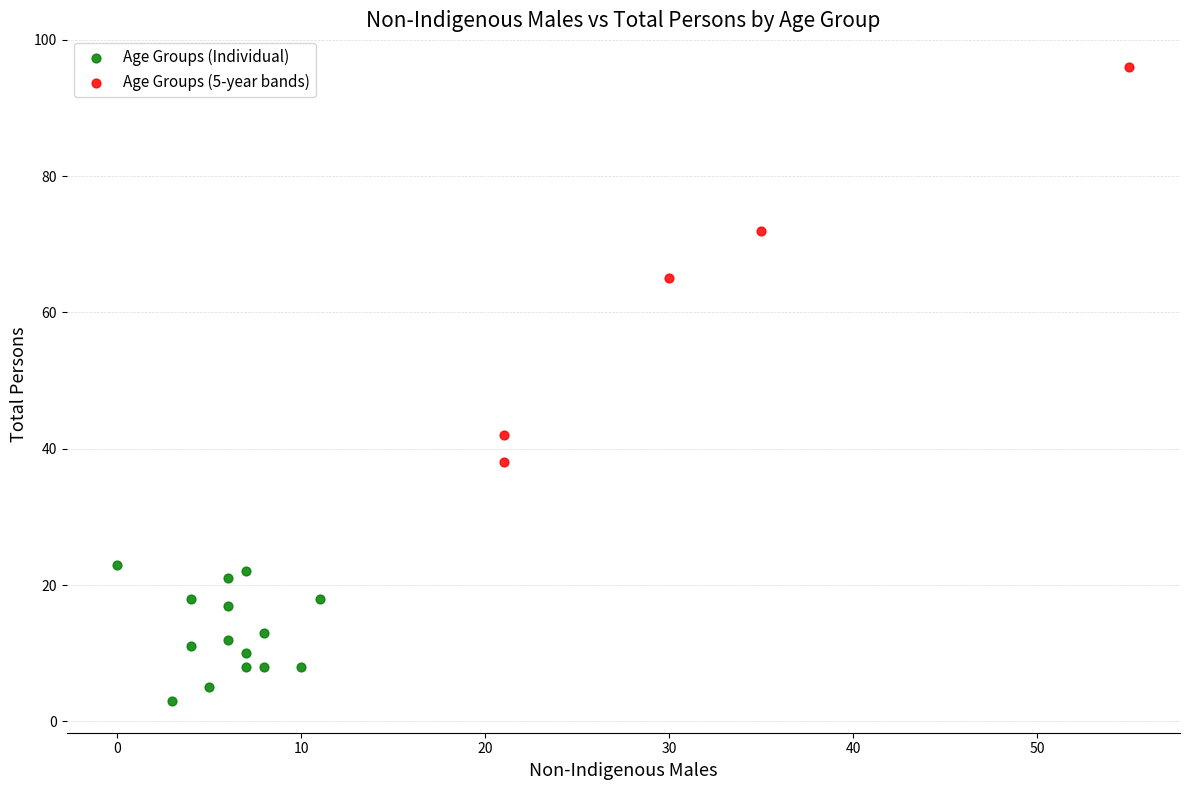

Which series reaches the minimum Y coordinate?

Age Groups (Individual)